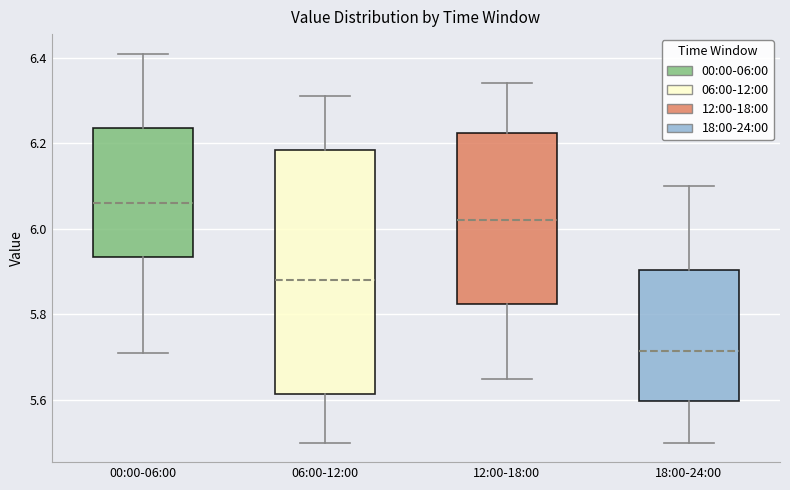

Comparing the boxes themselves (not the whiskers), which one is the tallest?

06:00-12:00